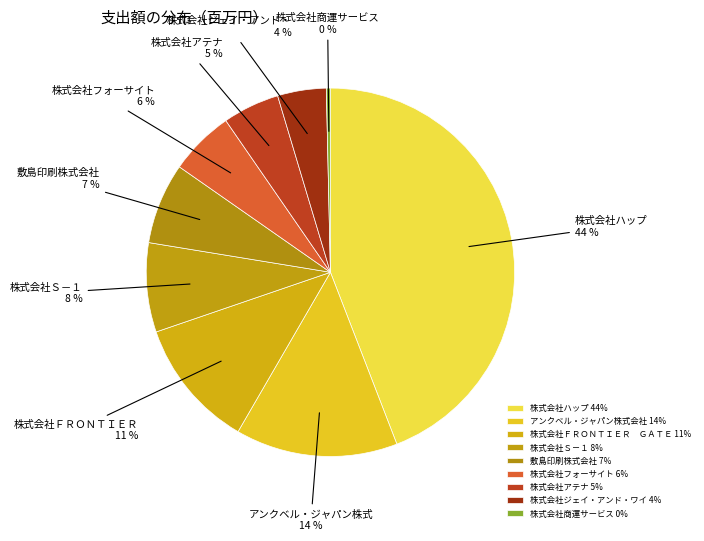

The アンクベル・ジャパン株式会社 slice represents 14% of the pie. True or false?

True